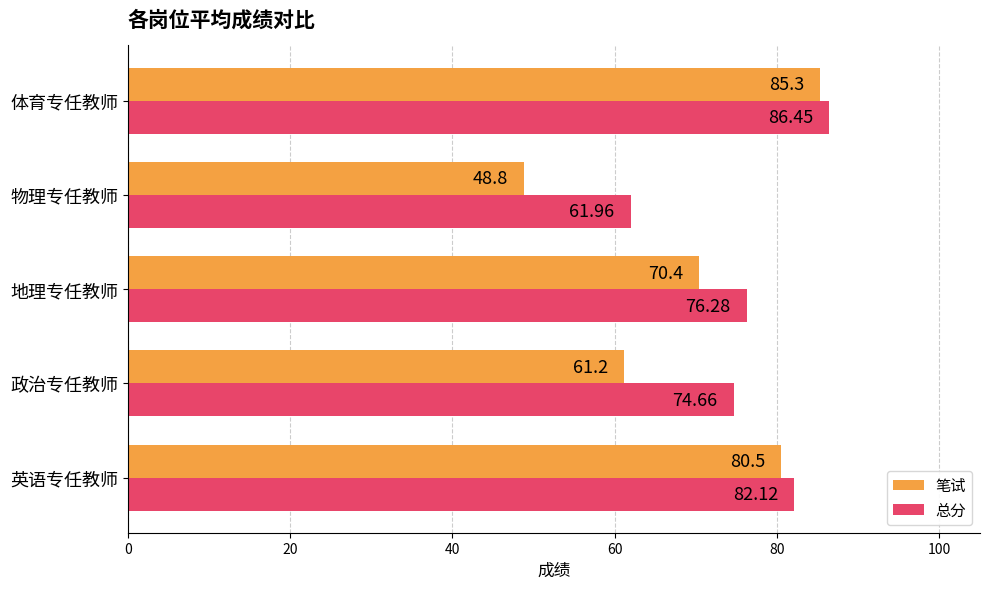

Rank the series by their maximum value, from lowest to highest.

笔试, 总分